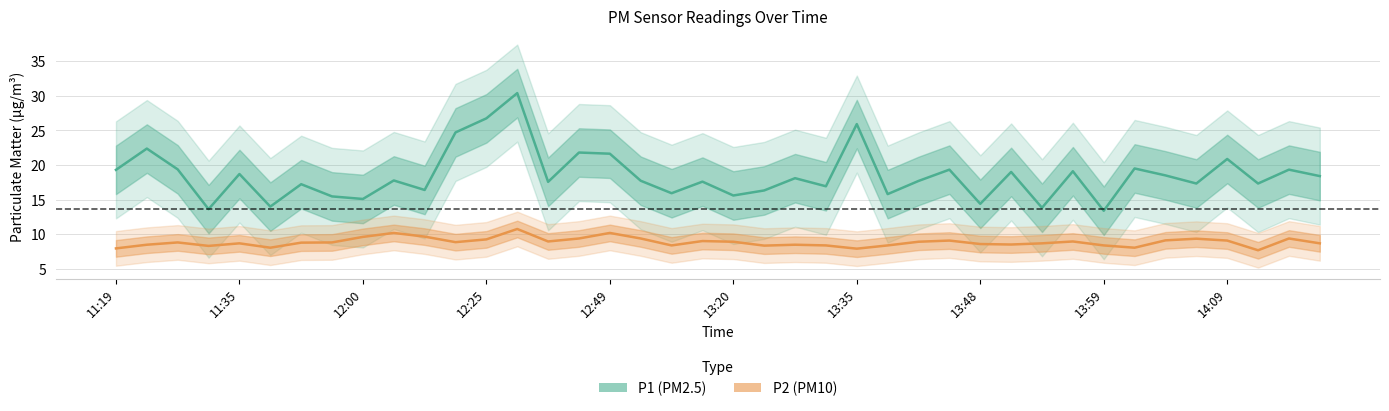

What is the sum of the P1 values at 24 and 15?

47.7